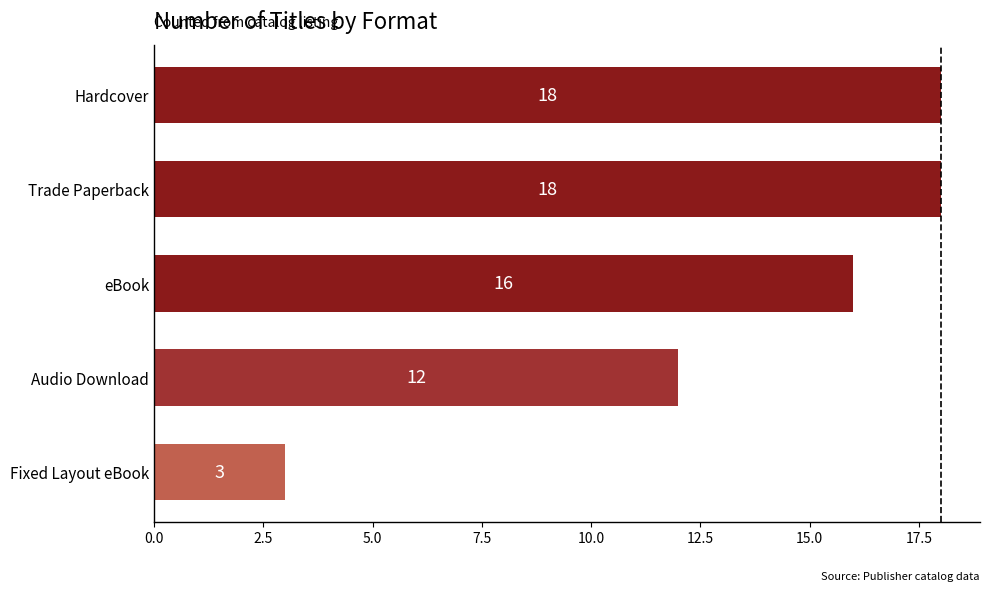

What is the greatest value displayed?

18